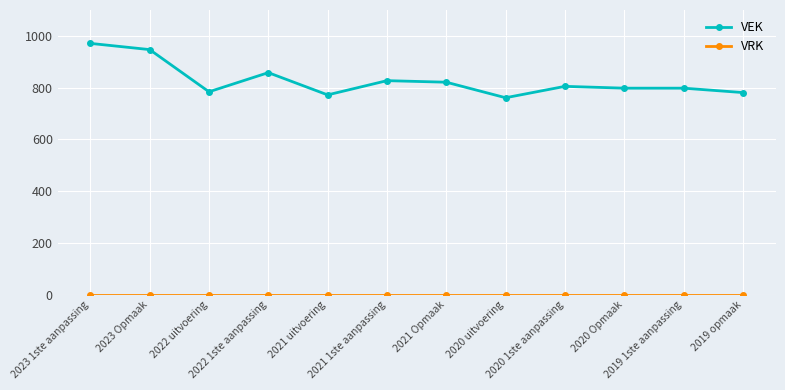

What is the highest value of the VEK series?

971